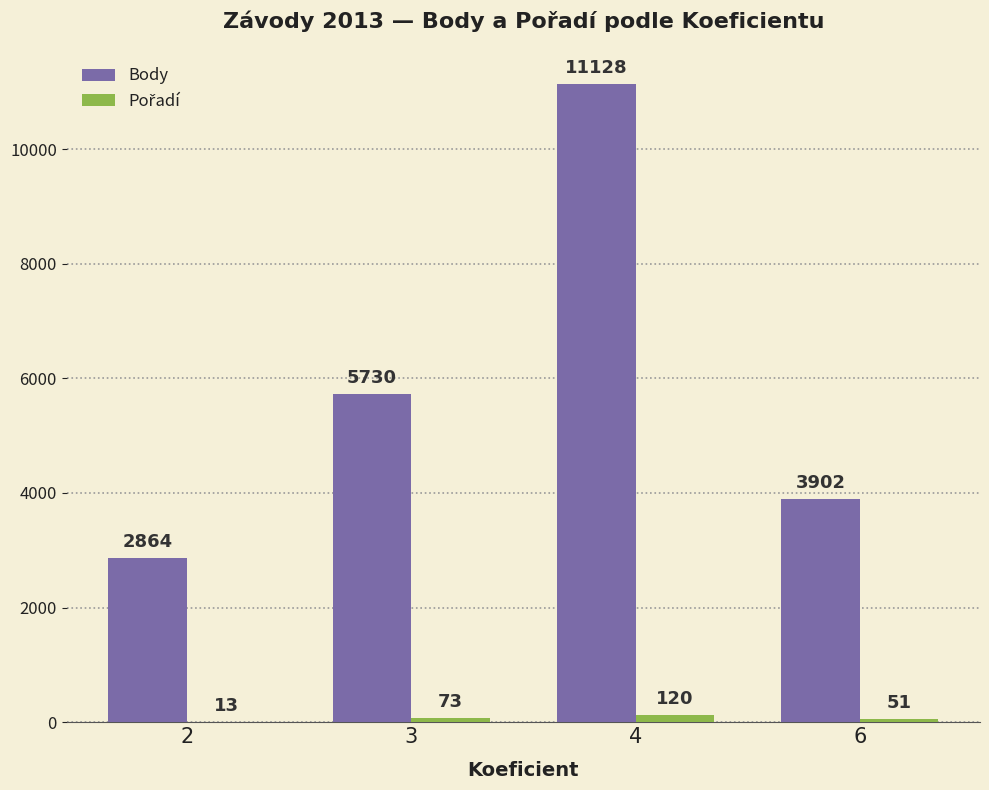

What is the maximum value shown in the chart?

11128